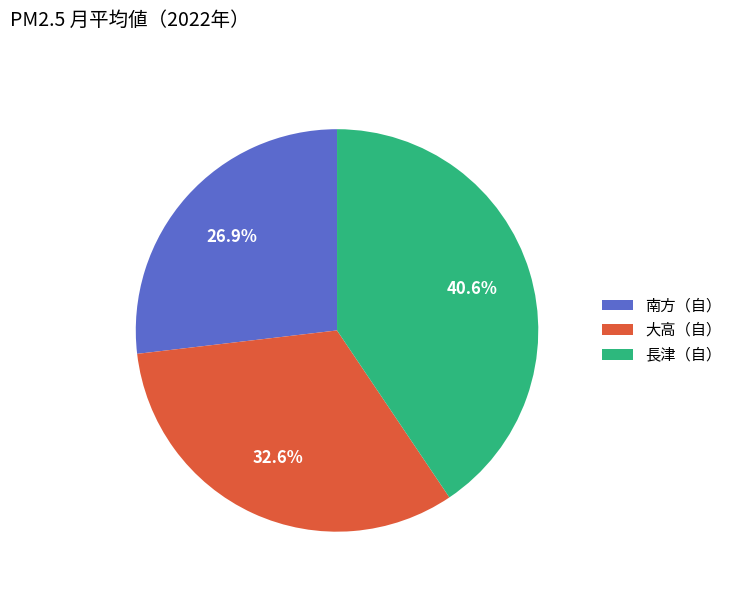

Does any single category account for the majority?

No